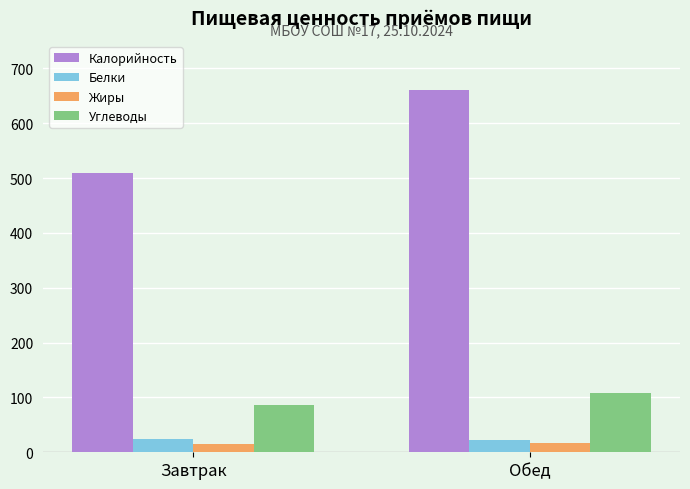

What is the label of the 2nd bar from the right?

Завтрак